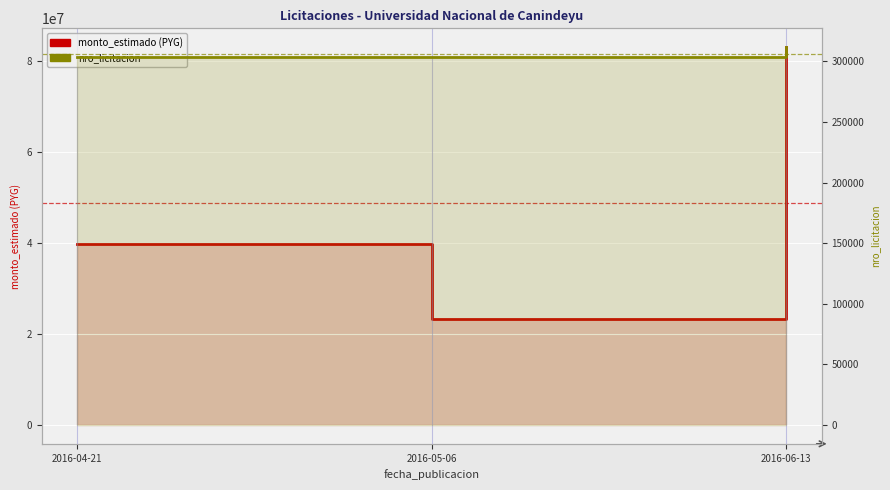

What is the label of the 3rd point from the left?

2016-06-13